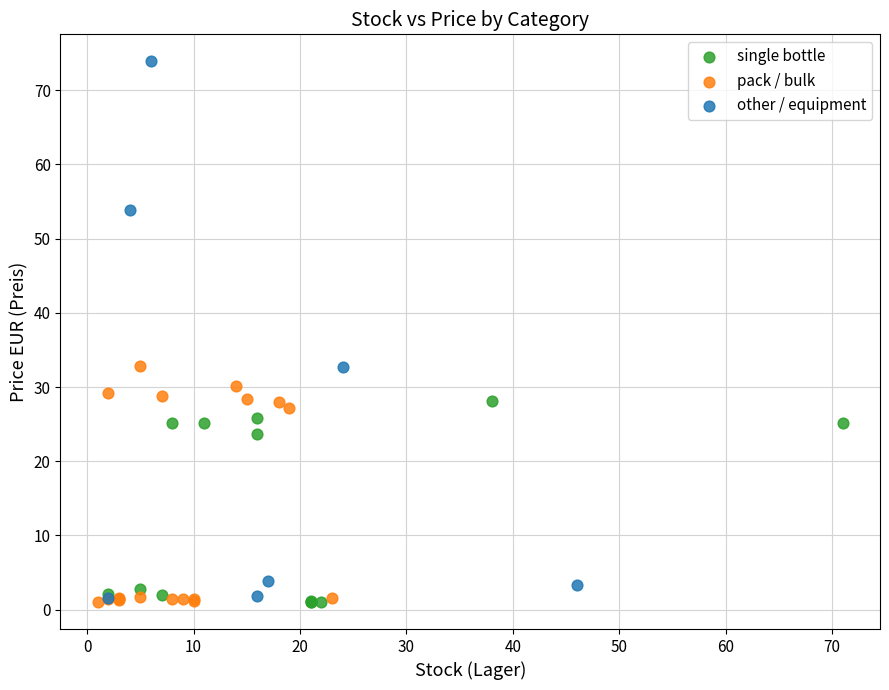

Which series has the largest Y range (max minus min)?

other / equipment